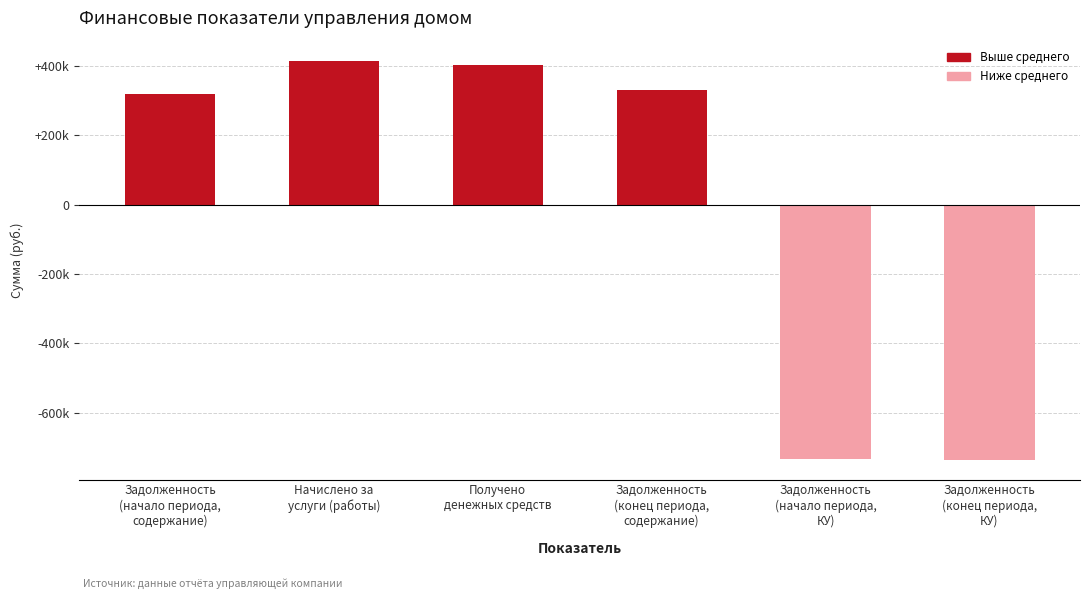

Rank the categories by value from highest to lowest.

Начислено за
услуги (работы), Получено
денежных средств, Задолженность
(конец периода,
содержание), Задолженность
(начало периода,
содержание), Задолженность
(начало периода,
КУ), Задолженность
(конец периода,
КУ)